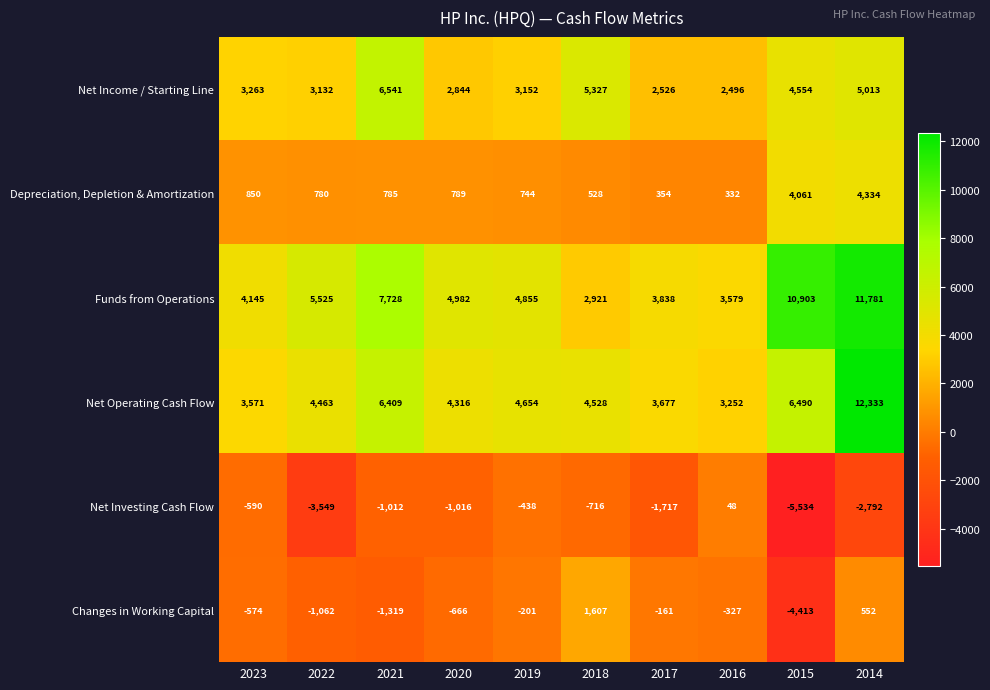

Is it true that Changes in Working Capital equals -1062 at 2022?

True